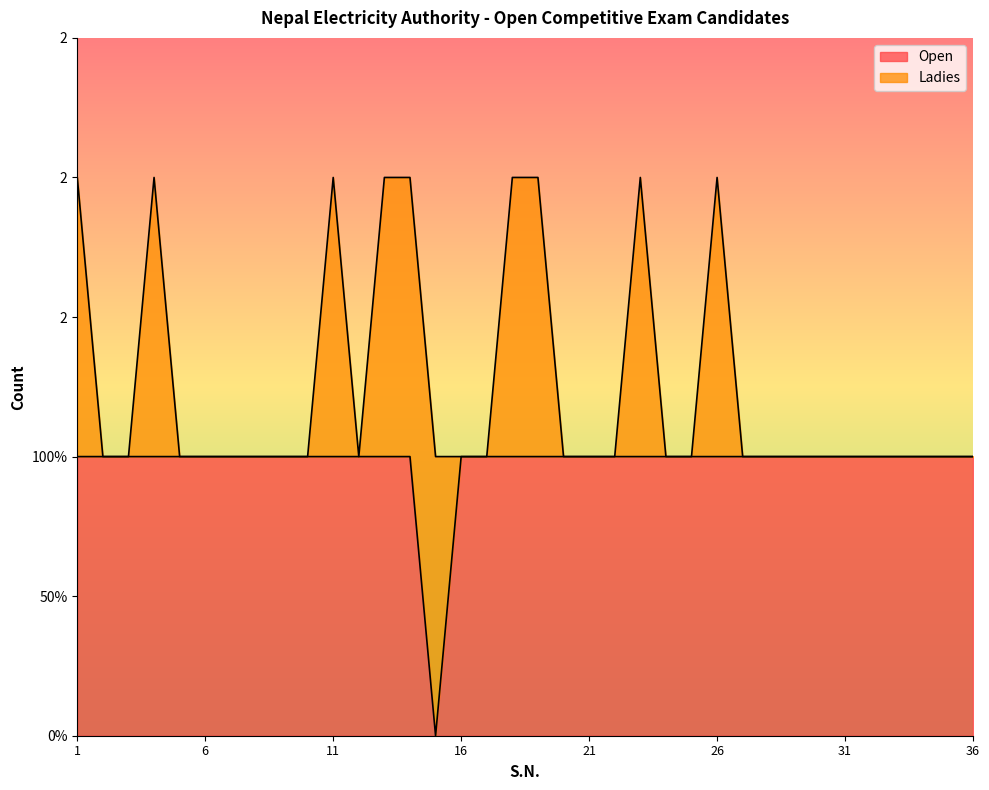

Which label corresponds to the largest value in the chart?

1